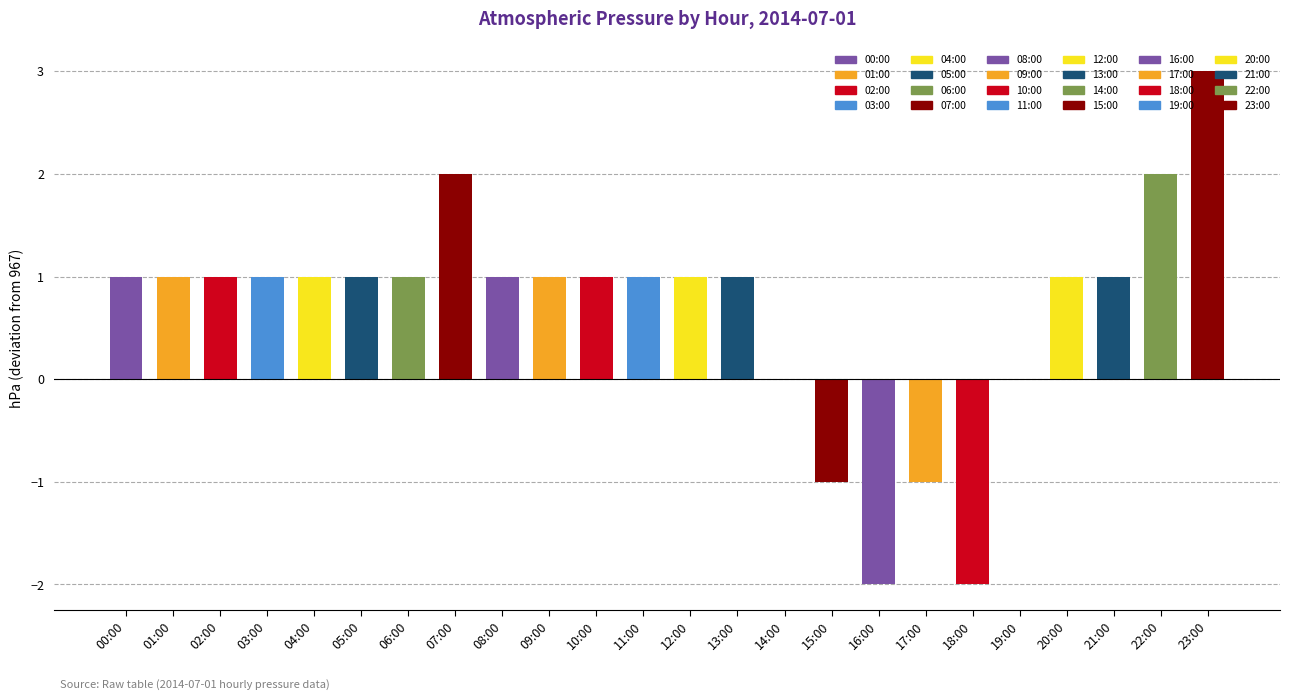

Rank the categories by value from lowest to highest.

16:00, 18:00, 15:00, 17:00, 14:00, 19:00, 00:00, 01:00, 02:00, 03:00, 04:00, 05:00, 06:00, 08:00, 09:00, 10:00, 11:00, 12:00, 13:00, 20:00, 21:00, 07:00, 22:00, 23:00